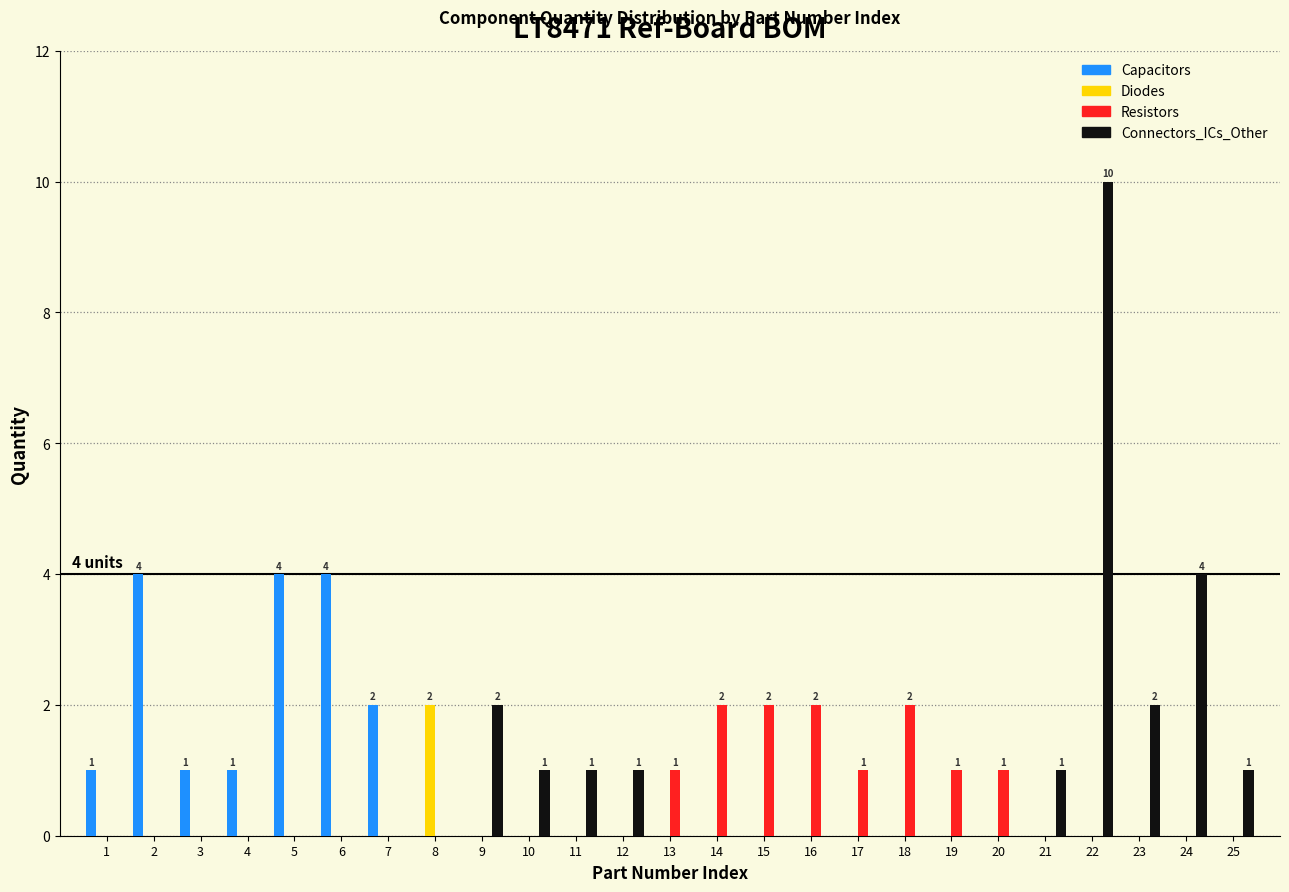

At which category is the sum across all series the highest?

22